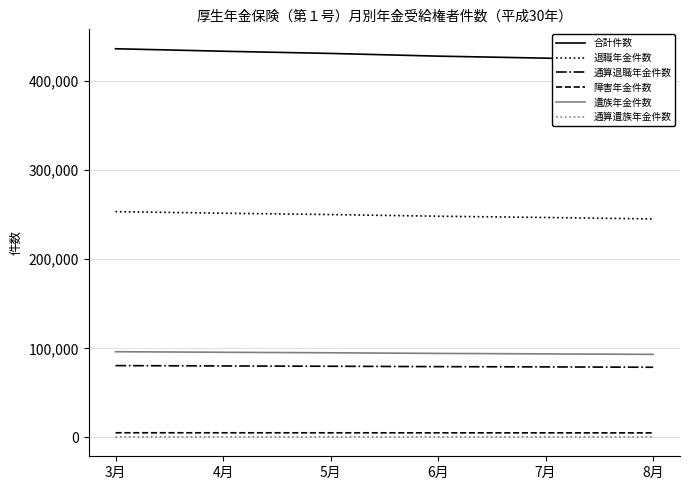

Reading left to right, extract all data points from this chart.

合計件数: 3月=436290	4月=433495	5月=431026	6月=427984	7月=425731	8月=423097
退職年金件数: 3月=253453	4月=251712	5月=250178	6月=248311	7月=246915	8月=245251
通算退職年金件数: 3月=80647	4月=80252	5月=79920	6月=79482	7月=79185	8月=78802
障害年金件数: 3月=5275	4月=5250	5月=5228	6月=5199	7月=5176	8月=5142
遺族年金件数: 3月=96235	4月=95605	5月=95030	6月=94327	7月=93797	8月=93244
通算遺族年金件数: 3月=680	4月=676	5月=670	6月=665	7月=658	8月=658